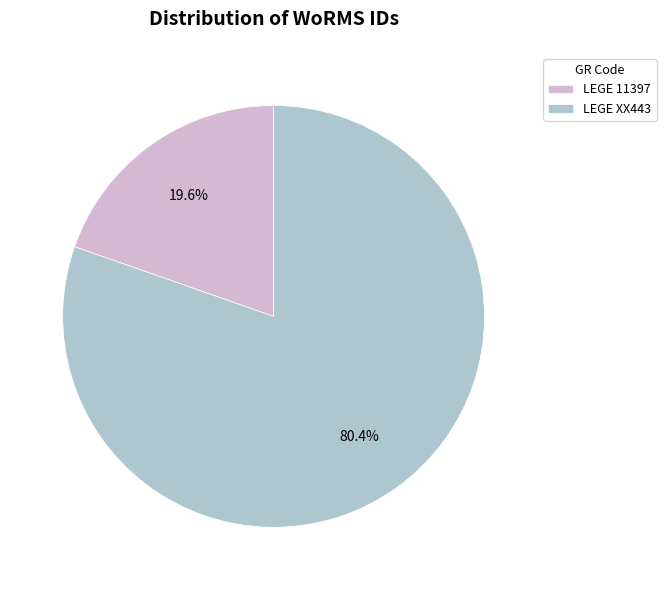

Is there any slice that represents more than half of the pie?

Yes